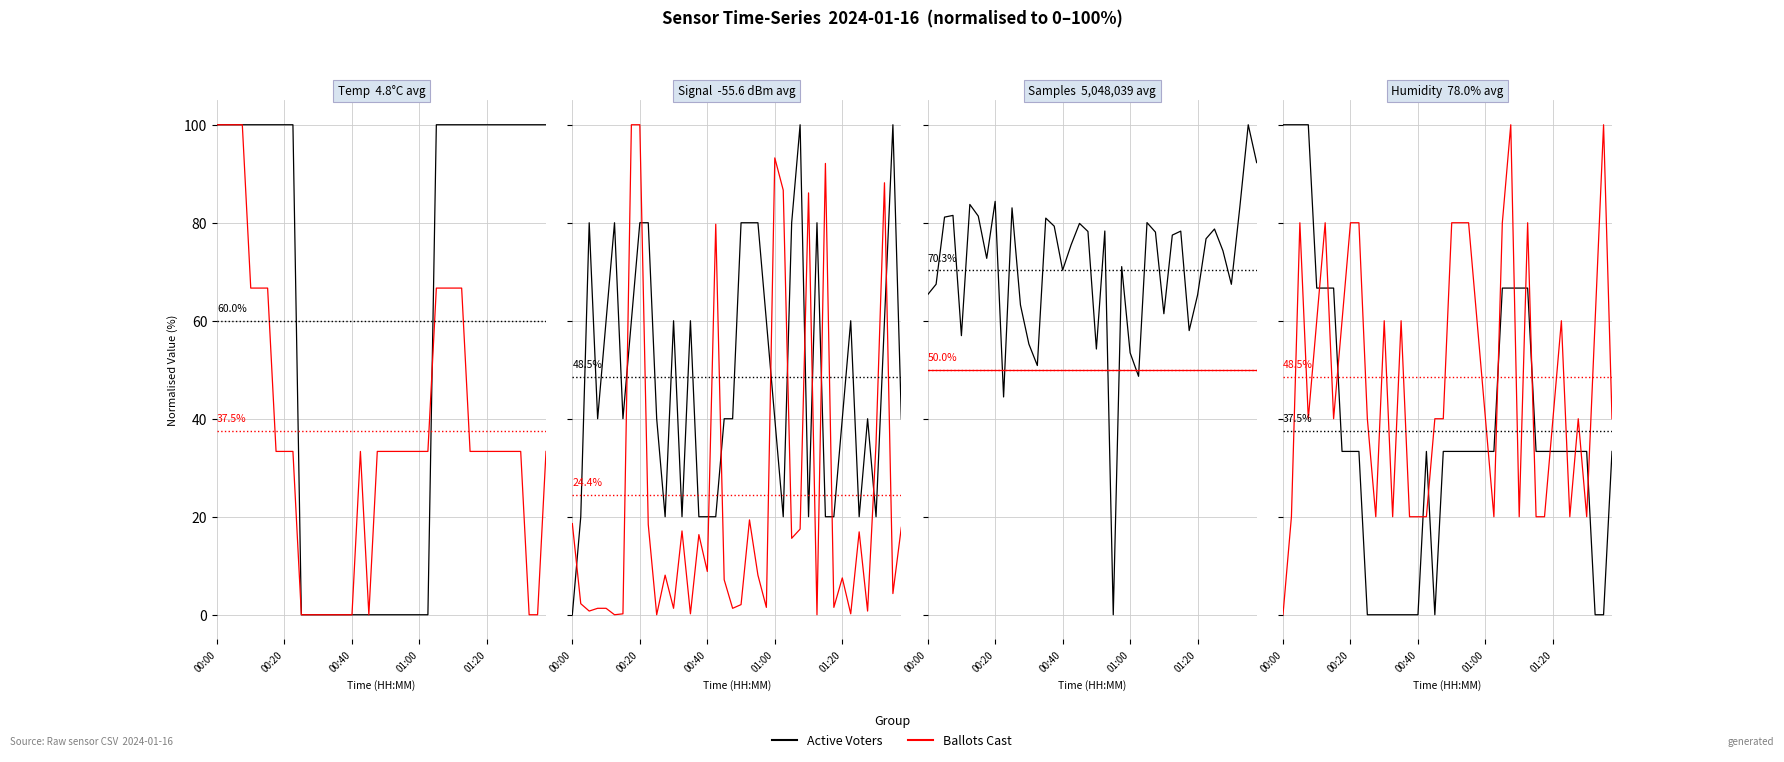

At 37, list the series in order from smallest to largest.

Active Voters, Ballots Cast